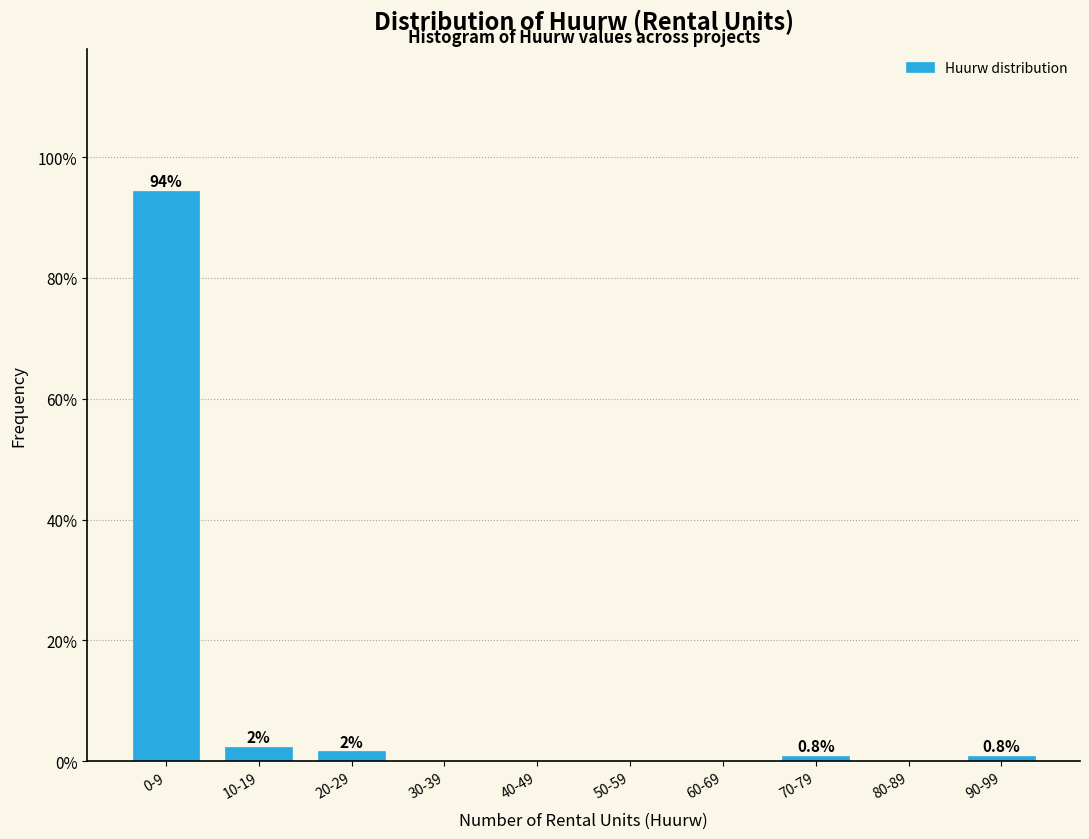

What is the sum of all values?

100.0